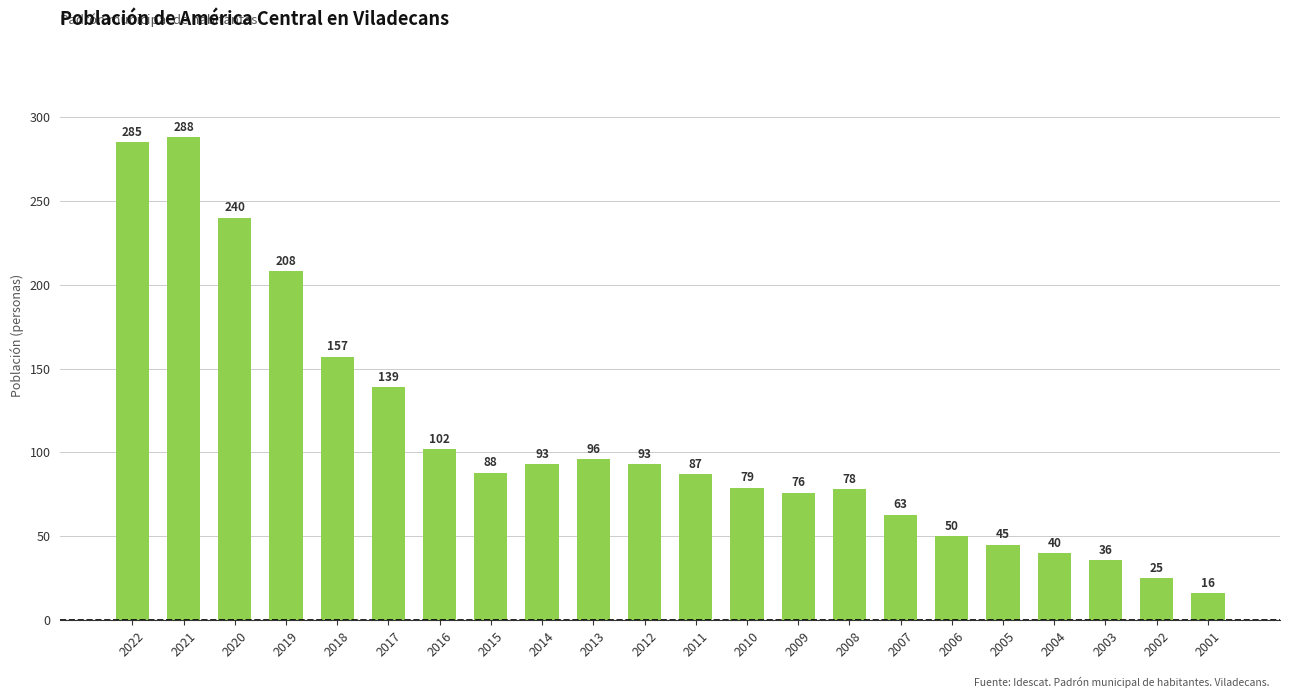

True or false: the data shows 143 at 2012.

False